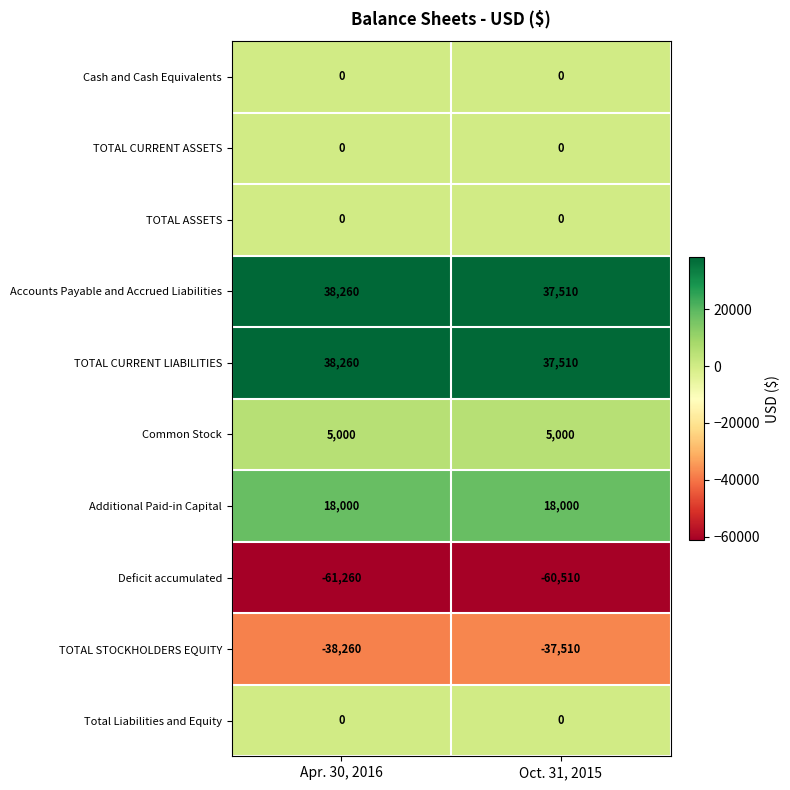

Reading left to right, what are all the values shown in this chart?

Cash and Cash Equivalents: 0	0
TOTAL CURRENT ASSETS: 0	0
TOTAL ASSETS: 0	0
Accounts Payable and Accrued Liabilities: 38260	37510
TOTAL CURRENT LIABILITIES: 38260	37510
Common Stock: 5000	5000
Additional Paid-in Capital: 18000	18000
Deficit accumulated: -61260	-60510
TOTAL STOCKHOLDERS EQUITY: -38260	-37510
Total Liabilities and Equity: 0	0